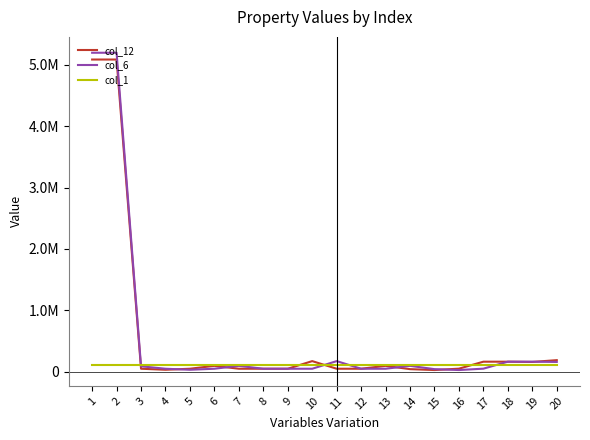

What are all the series names shown in the legend?

col_12, col_6, col_1